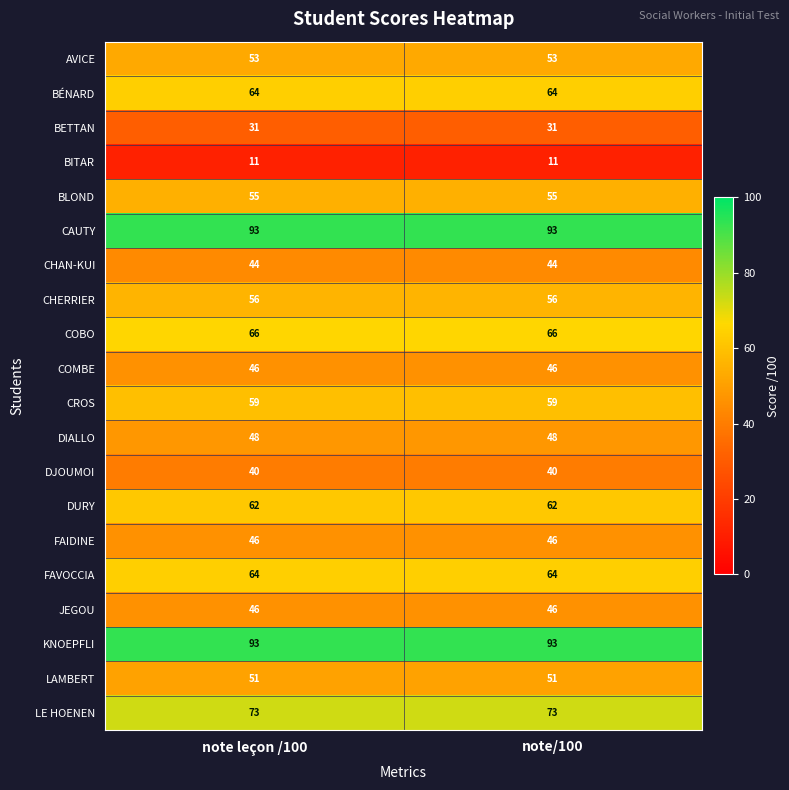

What is the spread (max minus min) of values at note/100?

82